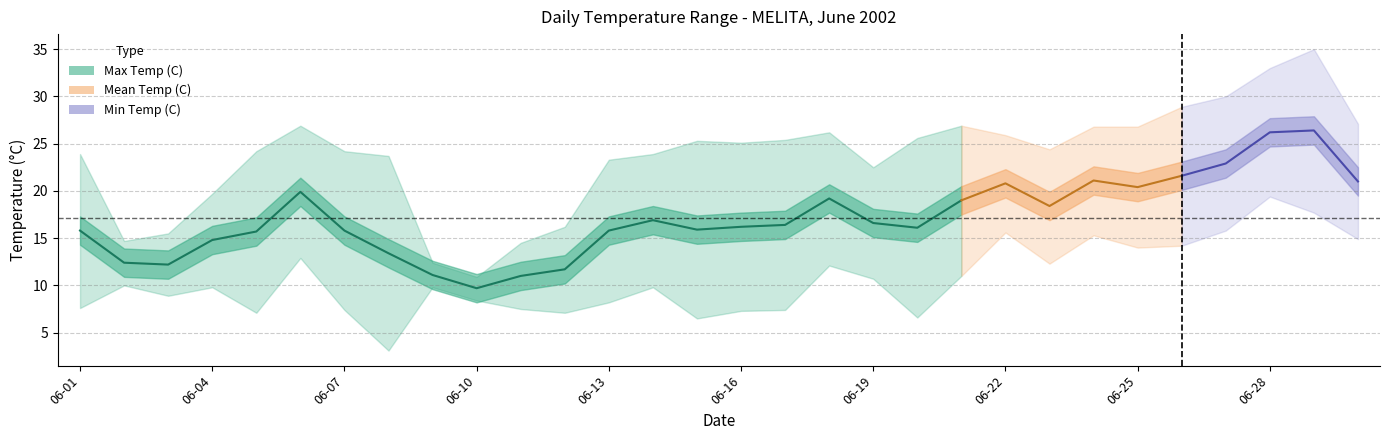

Reading left to right, what are all the values shown in this chart?

Max Temp (C): 23.9	14.7	15.5	19.7	24.2	26.9	24.2	23.7	12.4	10.9	14.5	16.2	23.3	23.9	25.3	25.1	25.4	26.2	22.5	25.6	26.9	25.9	24.4	26.8	26.8	28.9	30.0	33.0	35.0	27.1
Mean Temp (C): 15.8	12.4	12.2	14.8	15.7	19.9	15.8	13.4	11.1	9.7	11.0	11.7	15.8	16.9	15.9	16.2	16.4	19.2	16.6	16.1	19.0	20.8	18.4	21.1	20.4	21.6	22.9	26.2	26.4	21.0
Min Temp (C): 7.6	10.0	8.9	9.8	7.1	12.9	7.4	3.1	9.8	8.4	7.5	7.1	8.2	9.8	6.5	7.3	7.4	12.1	10.7	6.6	11.0	15.6	12.3	15.3	14.0	14.2	15.8	19.4	17.7	14.9